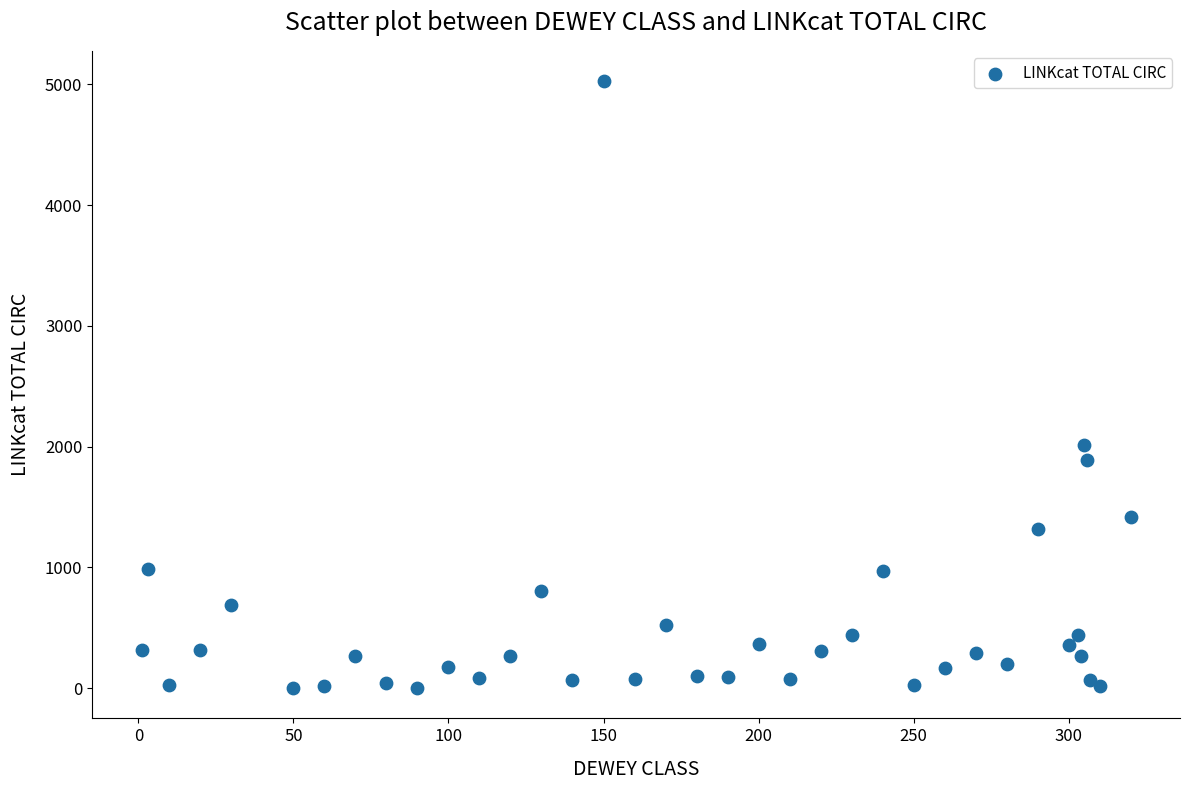

What Y value in the scatter plot is closest to 2514?

2016